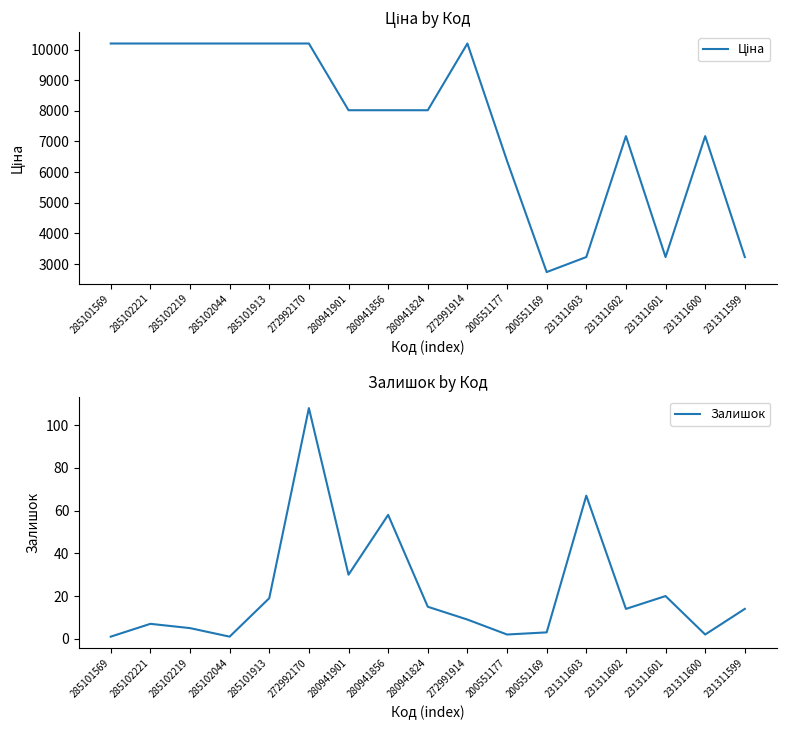

Is the value of Ціна at 231311603 greater than the value of Залишок at 285102221?

Yes